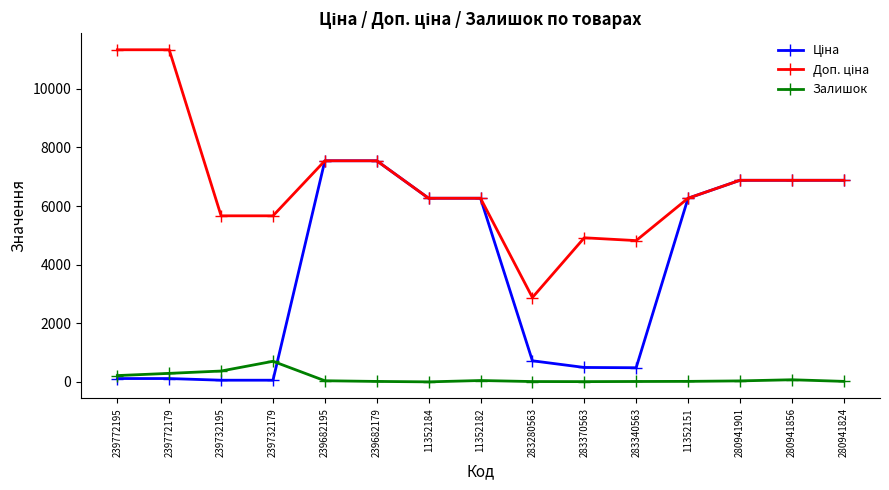

What is the greatest value displayed?

11334.0